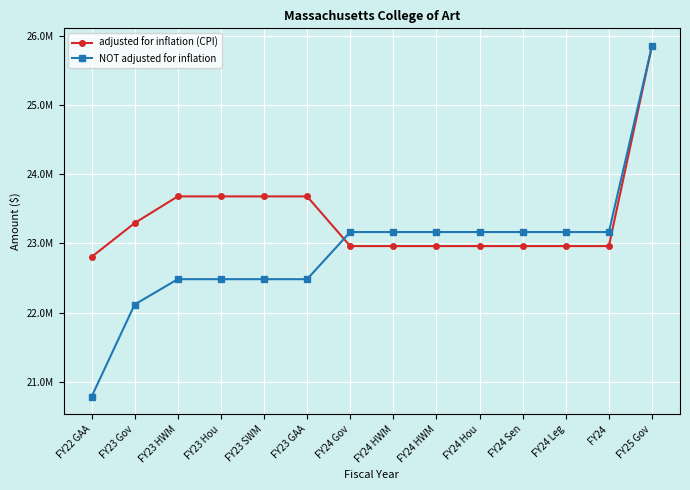

What is the total value across all series at FY25 Gov?

51703216